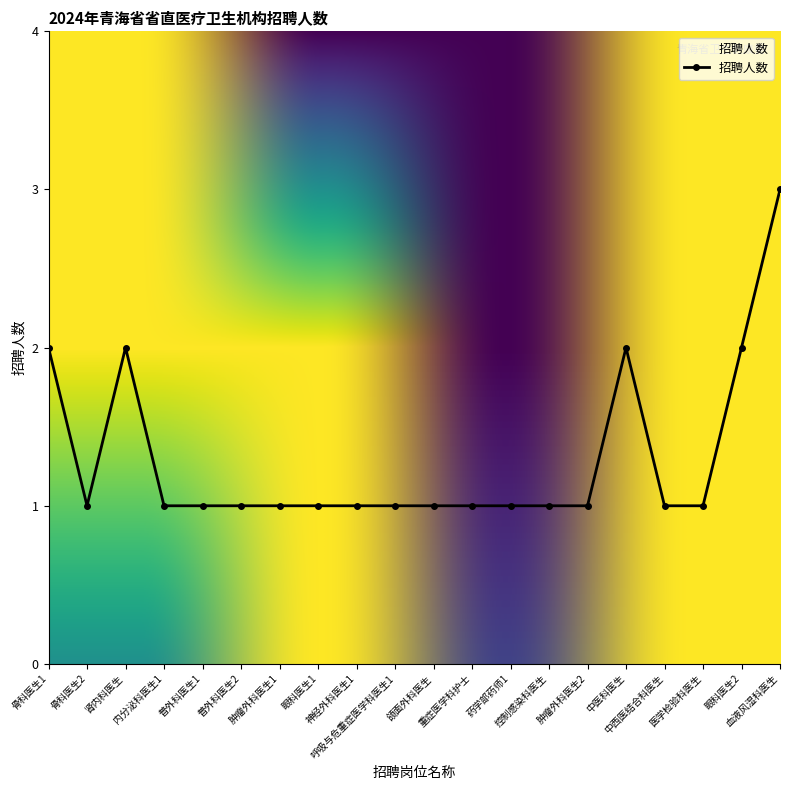

What is the greatest value displayed?

3